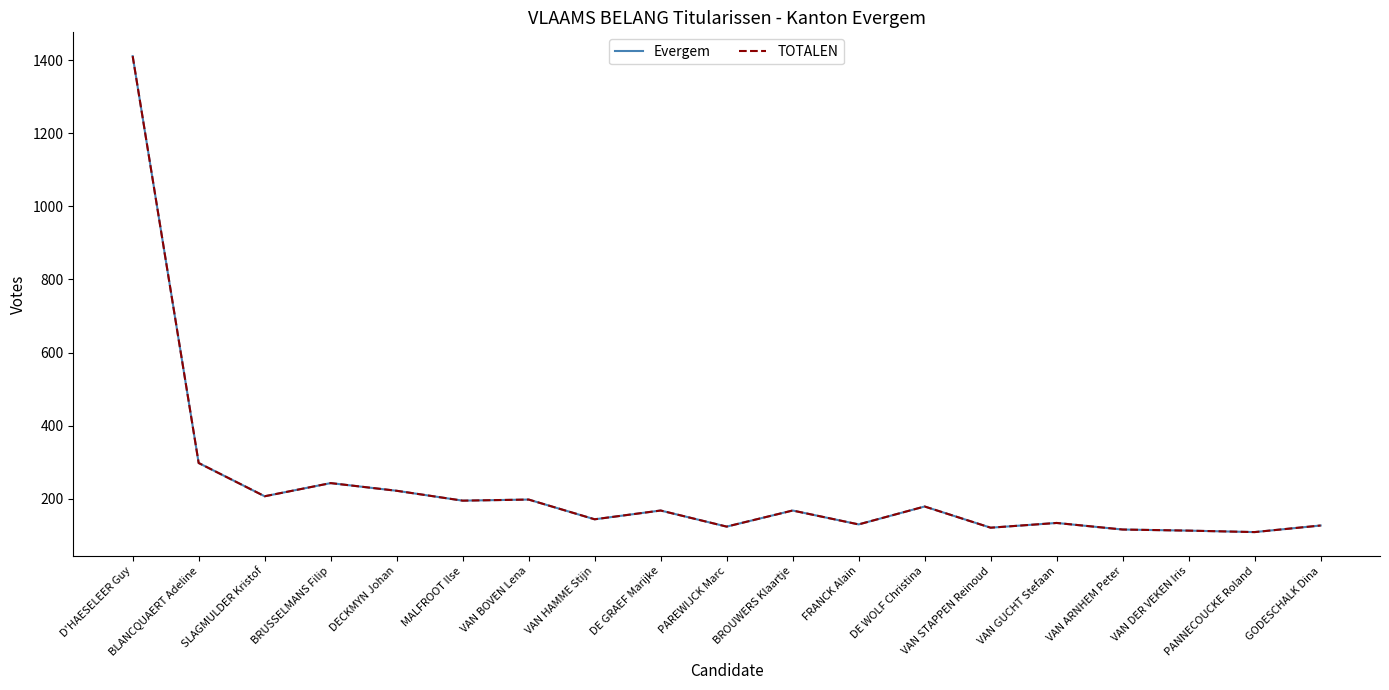

Is this an area chart (filled region under the line)?

No